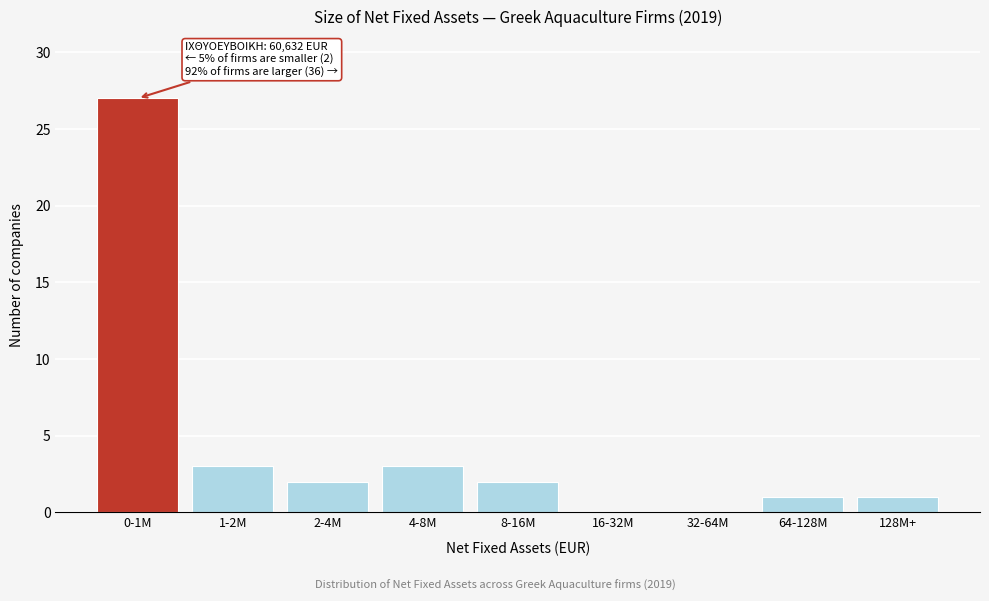

Reading left to right, extract all data points from this chart.

0-1M=27	1-2M=3	2-4M=2	4-8M=3	8-16M=2	16-32M=0	32-64M=0	64-128M=1	128M+=1